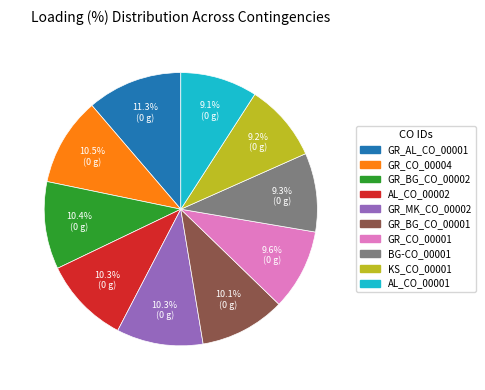

Approximately how many times larger is the value at GR_BG_CO_00001 compared to GR_BG_CO_00002?

1.0